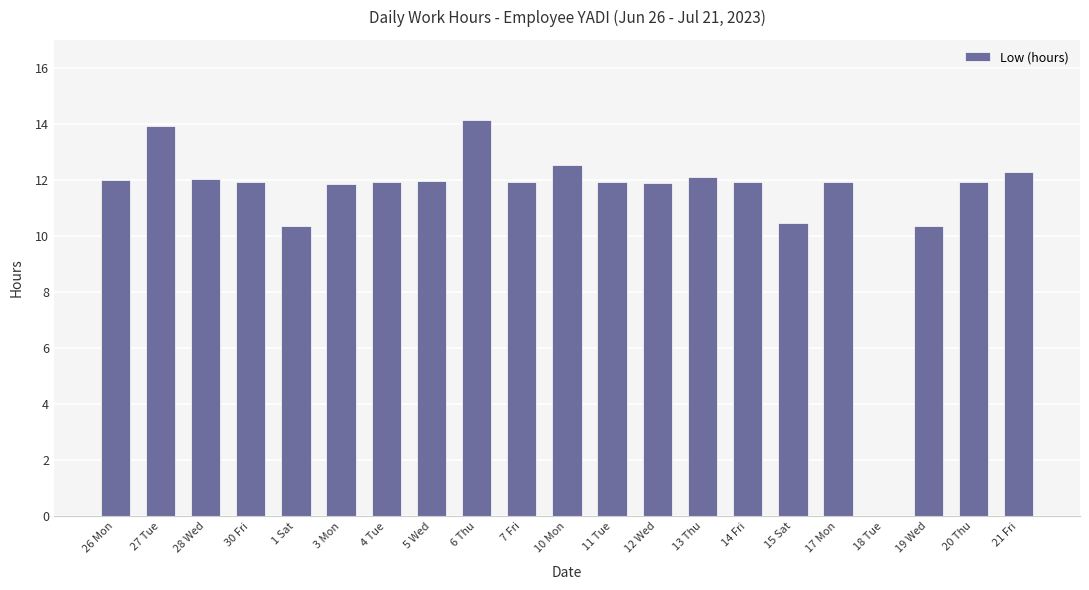

Is it true that the value at 4 Tue is 11.9?

True